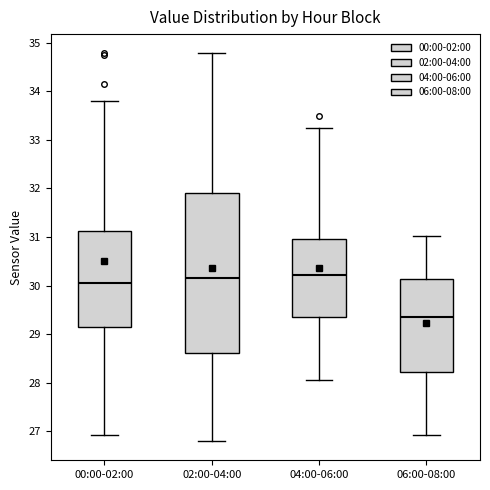

Comparing the boxes themselves (not the whiskers), which one is the tallest?

02:00-04:00